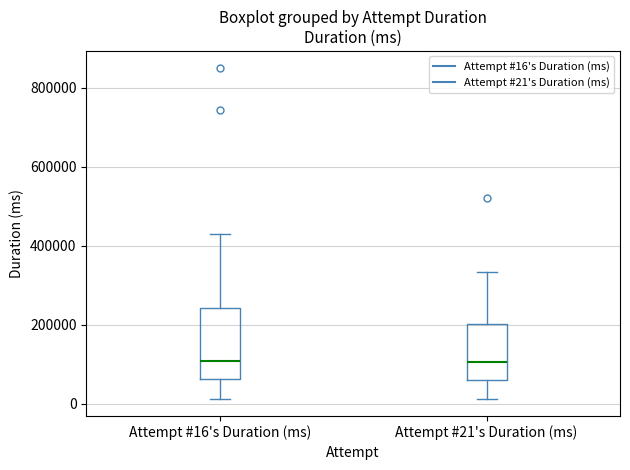

Reading left to right, read every box against the y-axis: the position of its median line, the range the box covers, and the ends of its whiskers. The values are not printed on the chart, so give them approximately, as read against the axis.

Attempt #16's Duration (ms): median 100000, box 60000 to 240000, whiskers 20000 to 420000
Attempt #21's Duration (ms): median 100000, box 60000 to 200000, whiskers 20000 to 340000